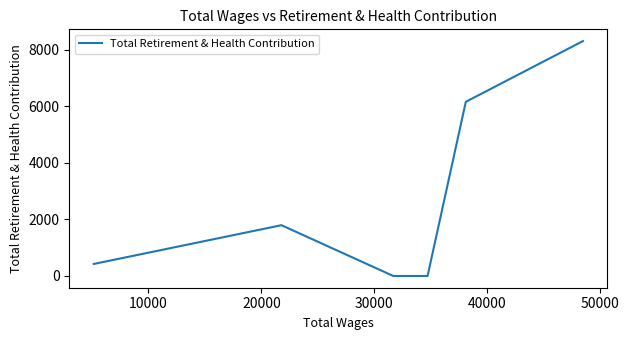

True or false: there are more than 1 points higher than both neighbors.

False